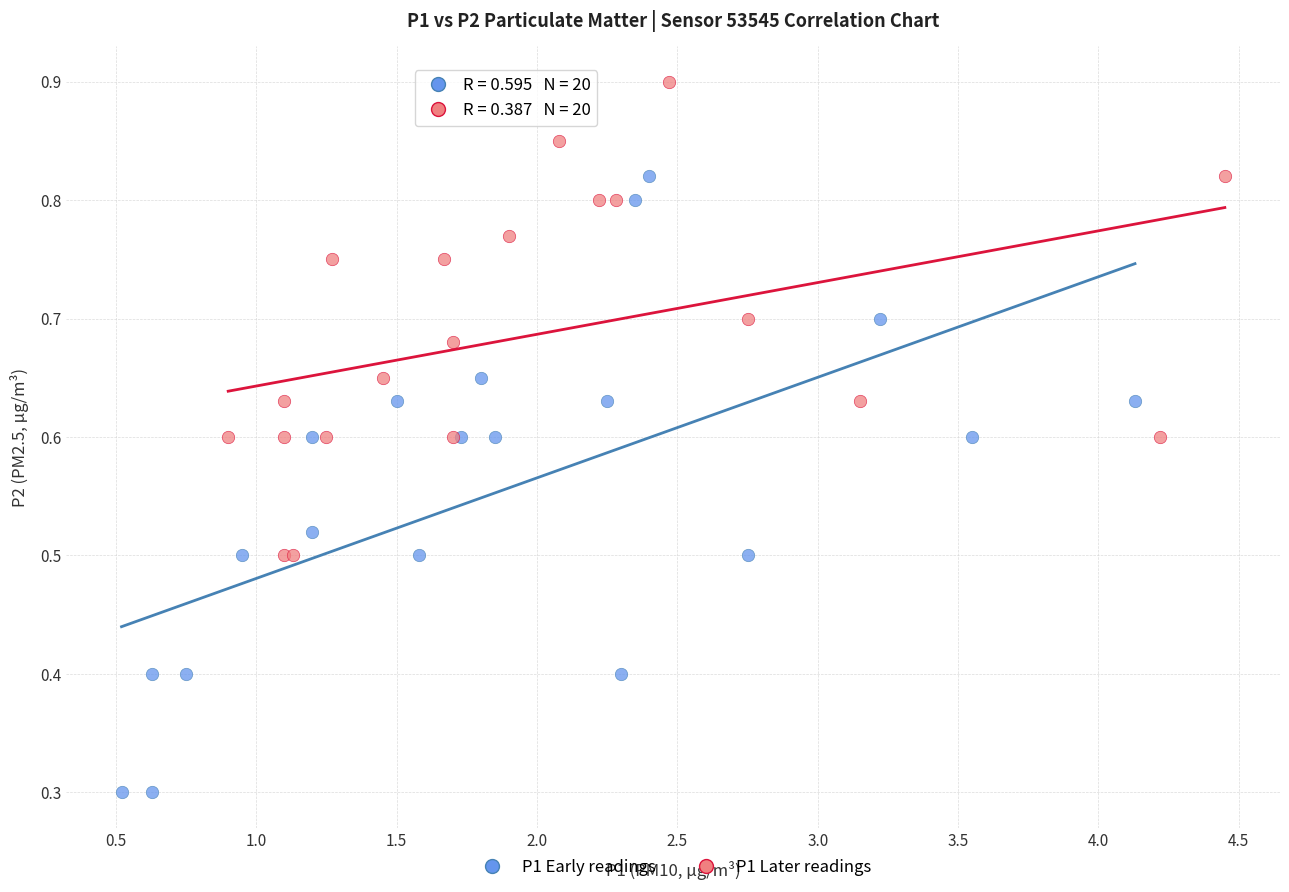

Which series reaches the minimum Y coordinate?

P1 Early readings